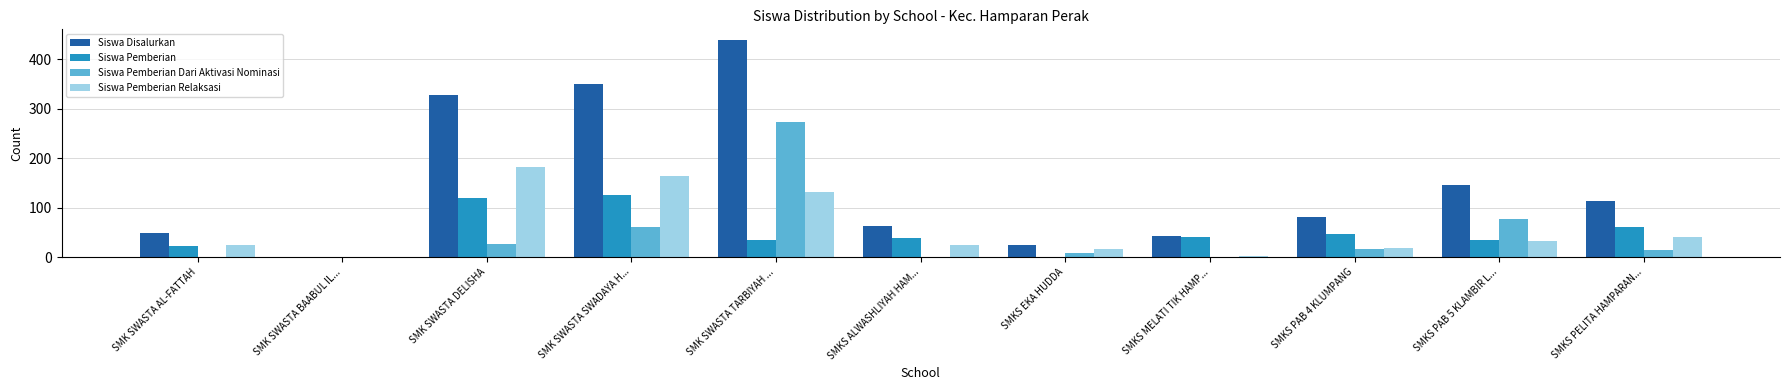

Which series has the largest total across all categories?

Siswa Disalurkan